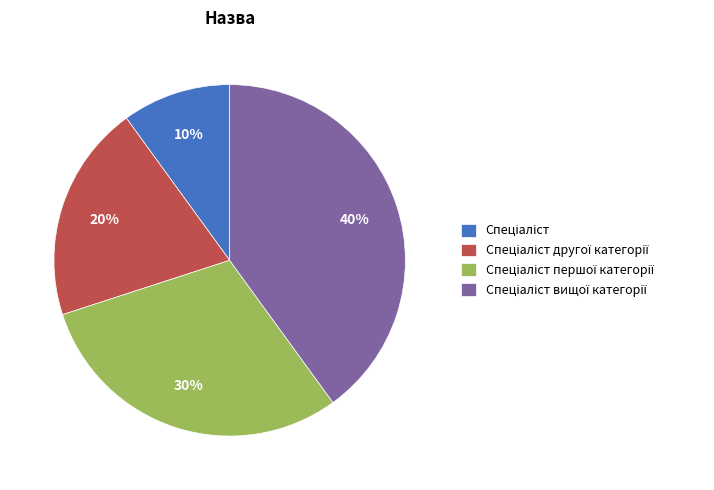

To the nearest percent, what is the difference between the largest and smallest slice percentages?

30%